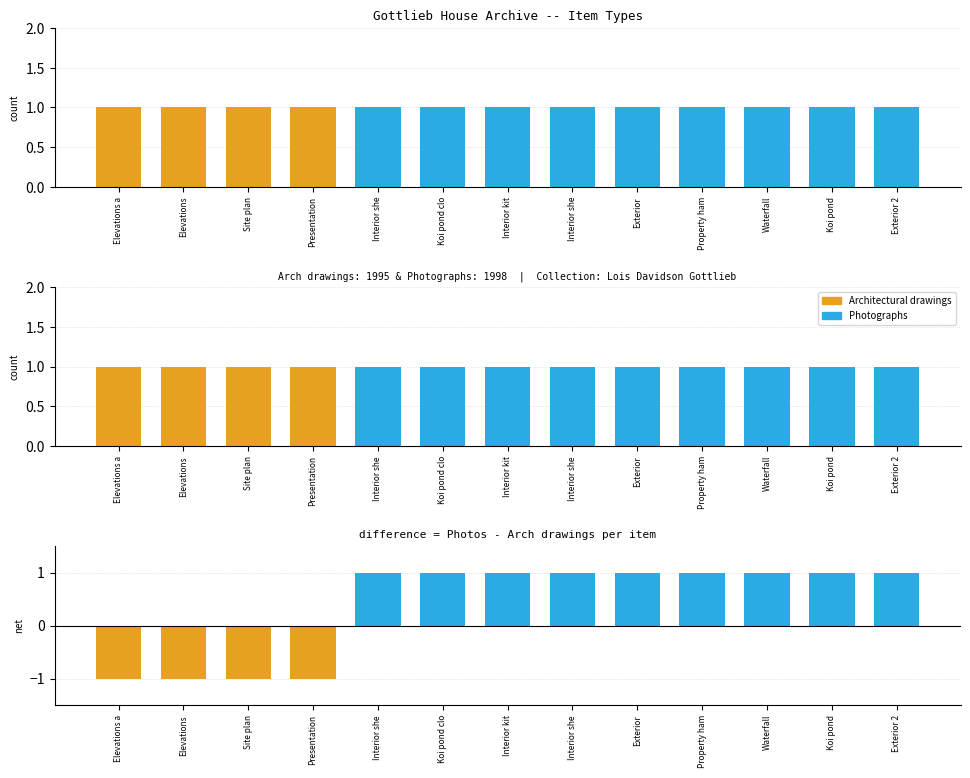

Are the bars horizontal?

No